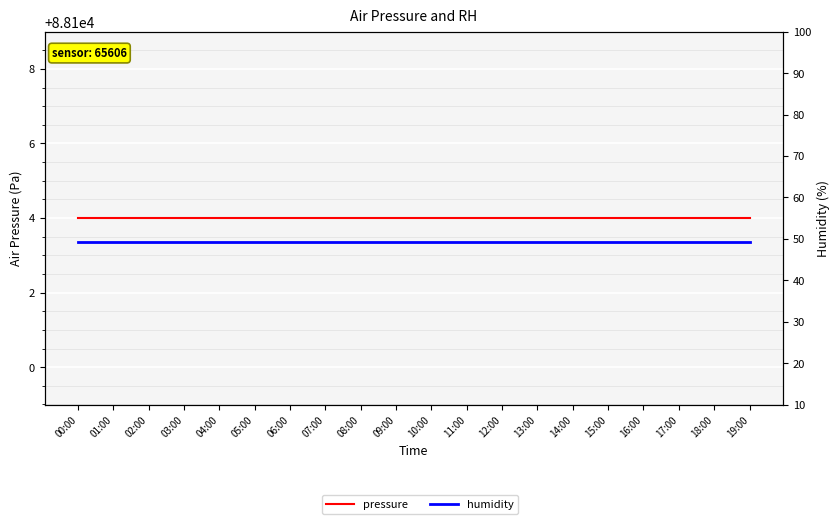

What position from the right is 12:00?

8